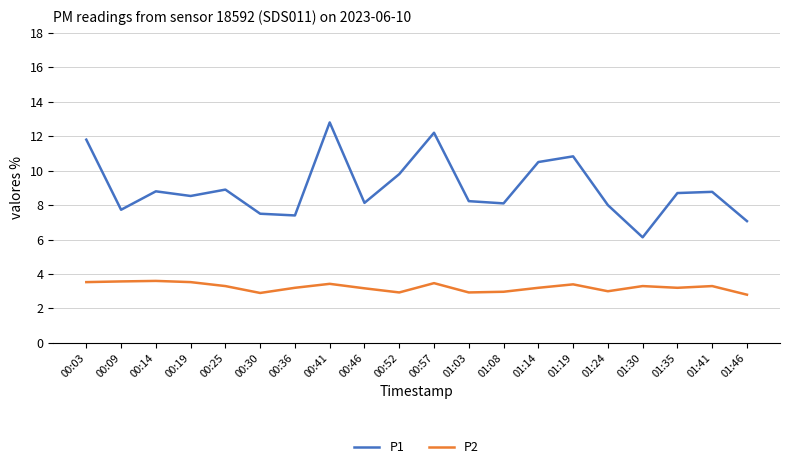

What is the highest value of the P1 series?

12.8